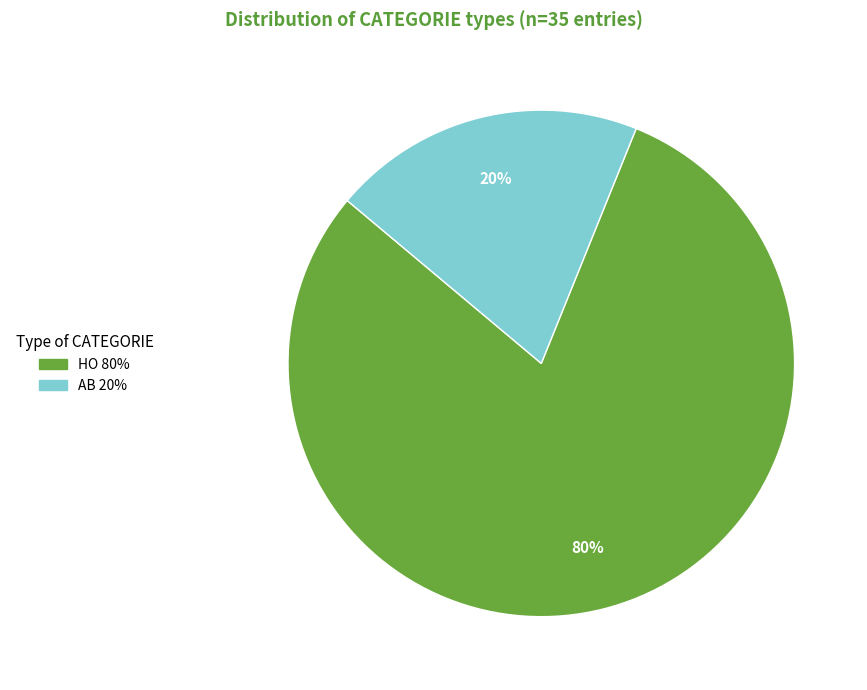

To the nearest percent, what portion does AB represent?

20%